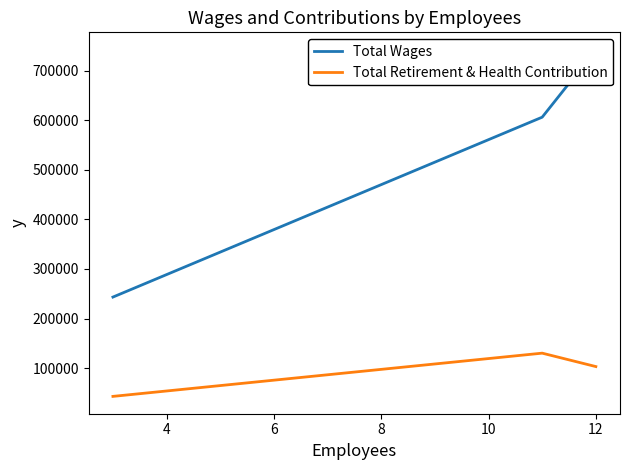

What is the difference between the maximum and minimum values in the Total Retirement & Health Contribution series?

87270